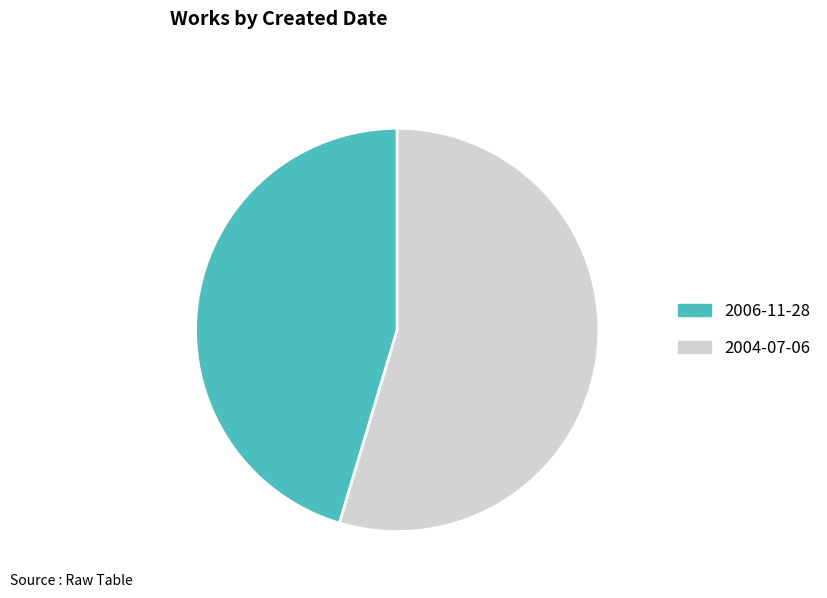

What is the majority slice?

2004-07-06